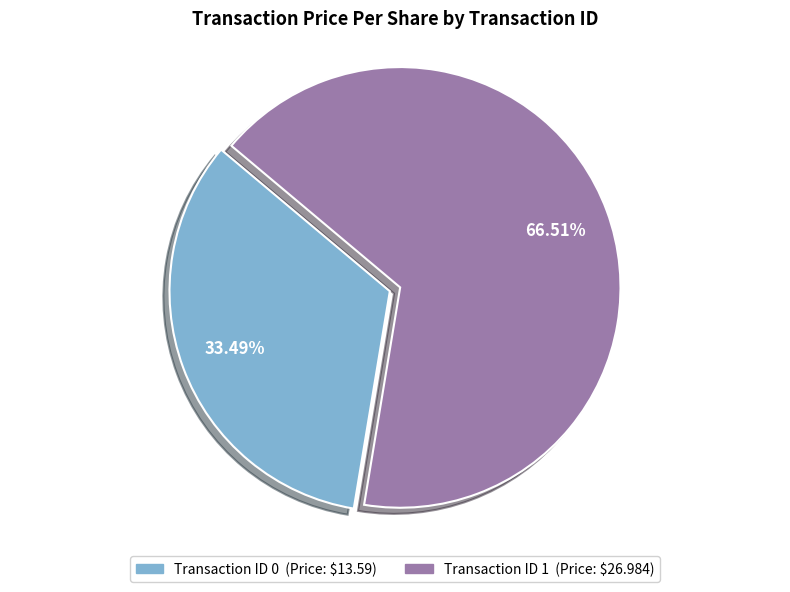

Does any single category account for the majority?

Yes